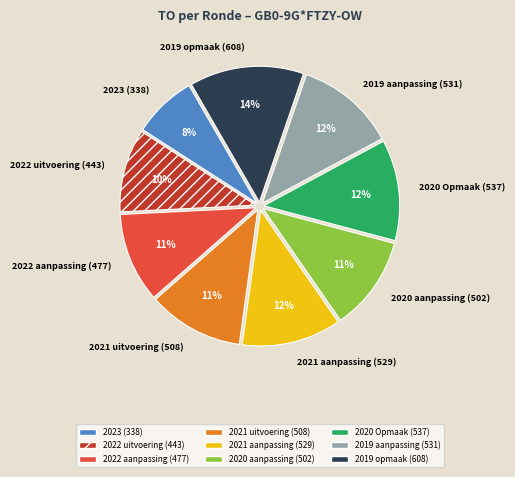

Does any single category account for the majority?

No